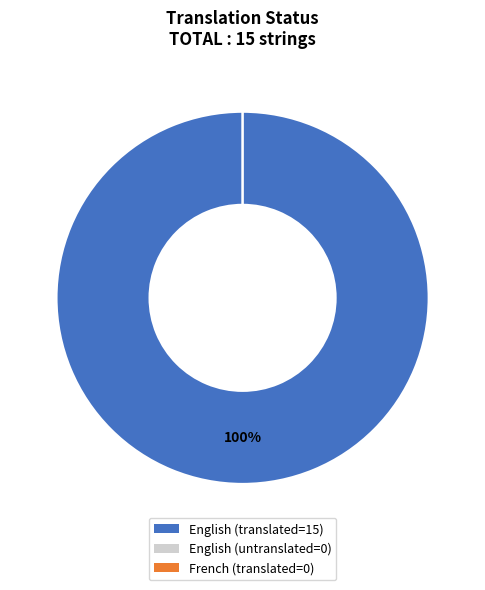

Count the number of slices in the pie.

2